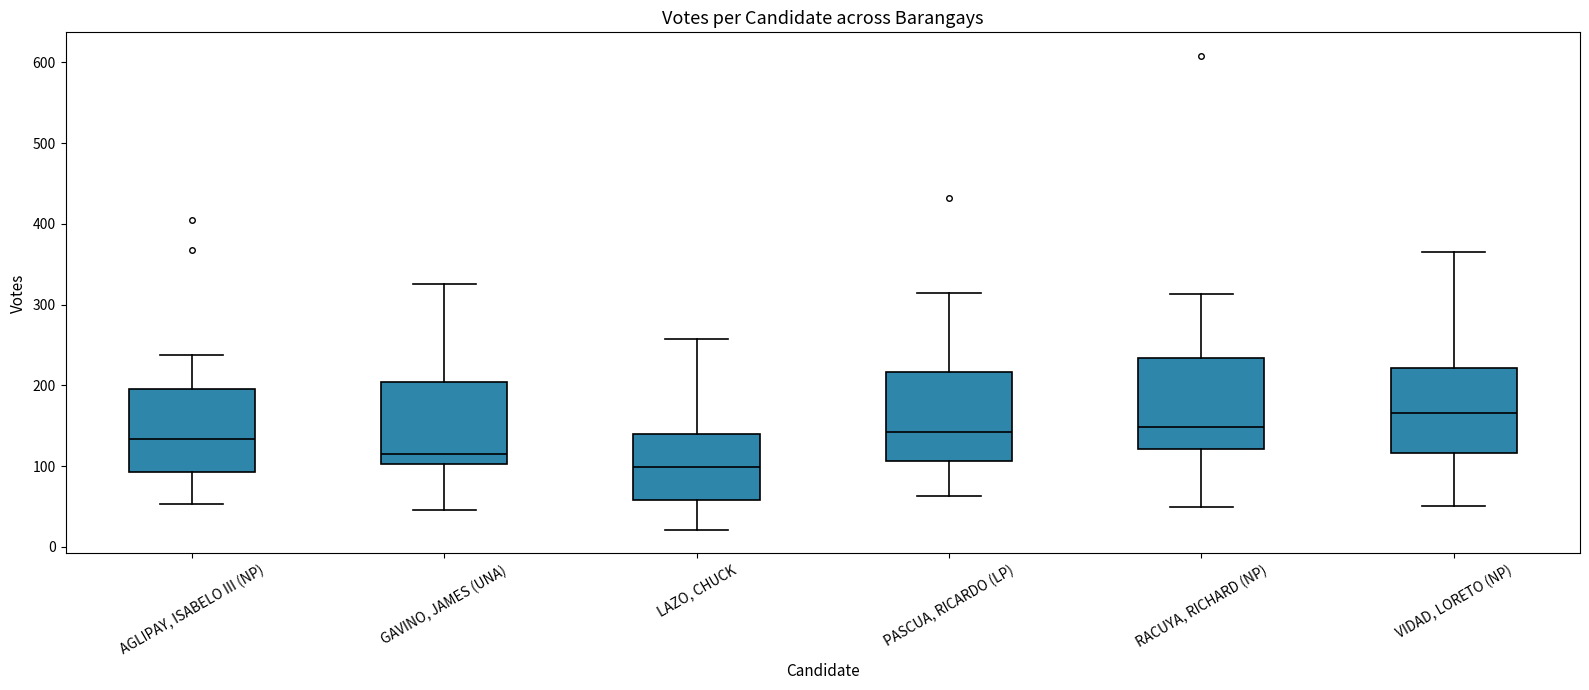

Which box has the highest median line?

VIDAD, LORETO (NP)